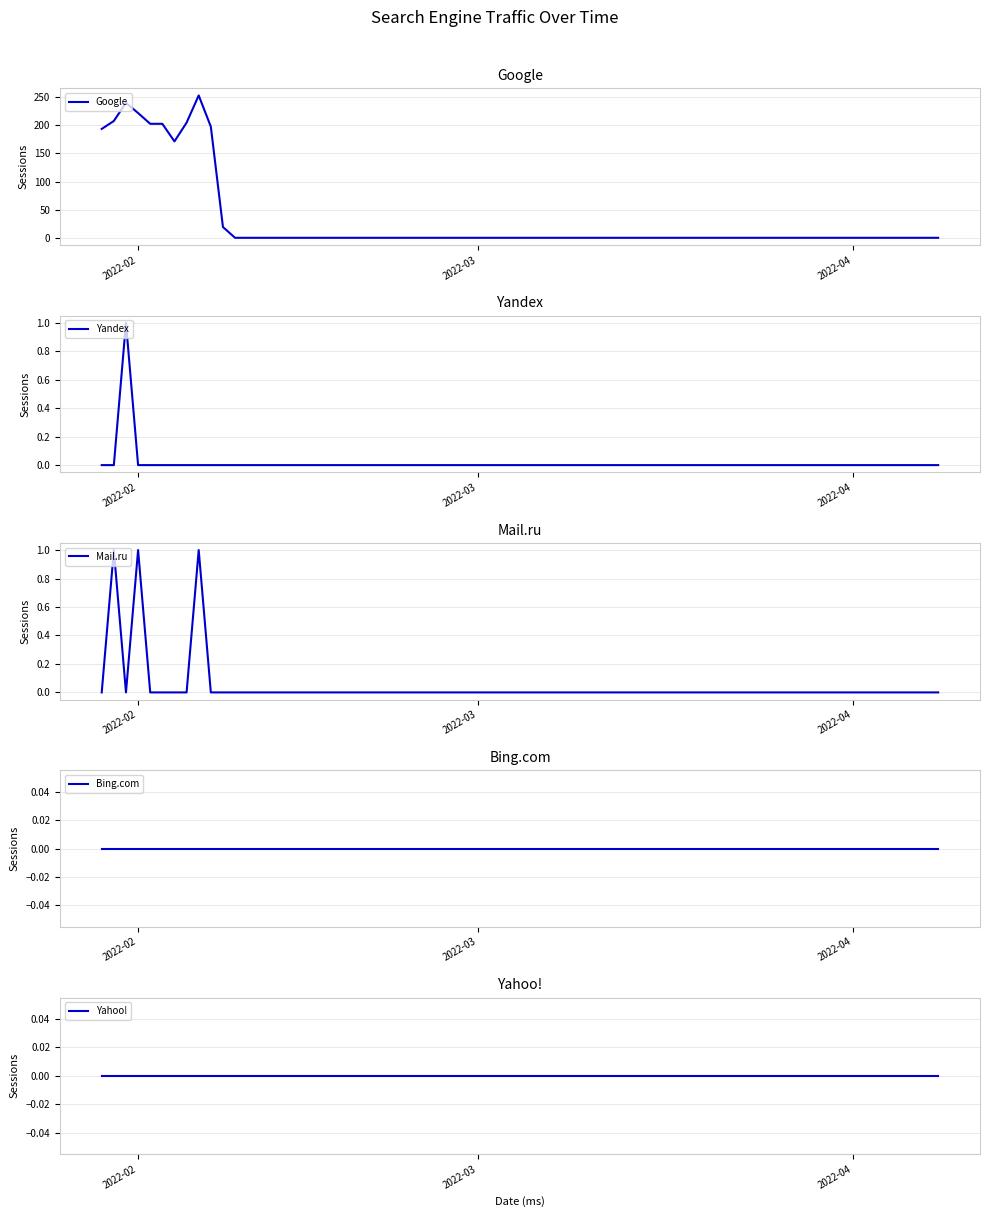

True or false: Yahoo! and Bing.com cross at least once.

False